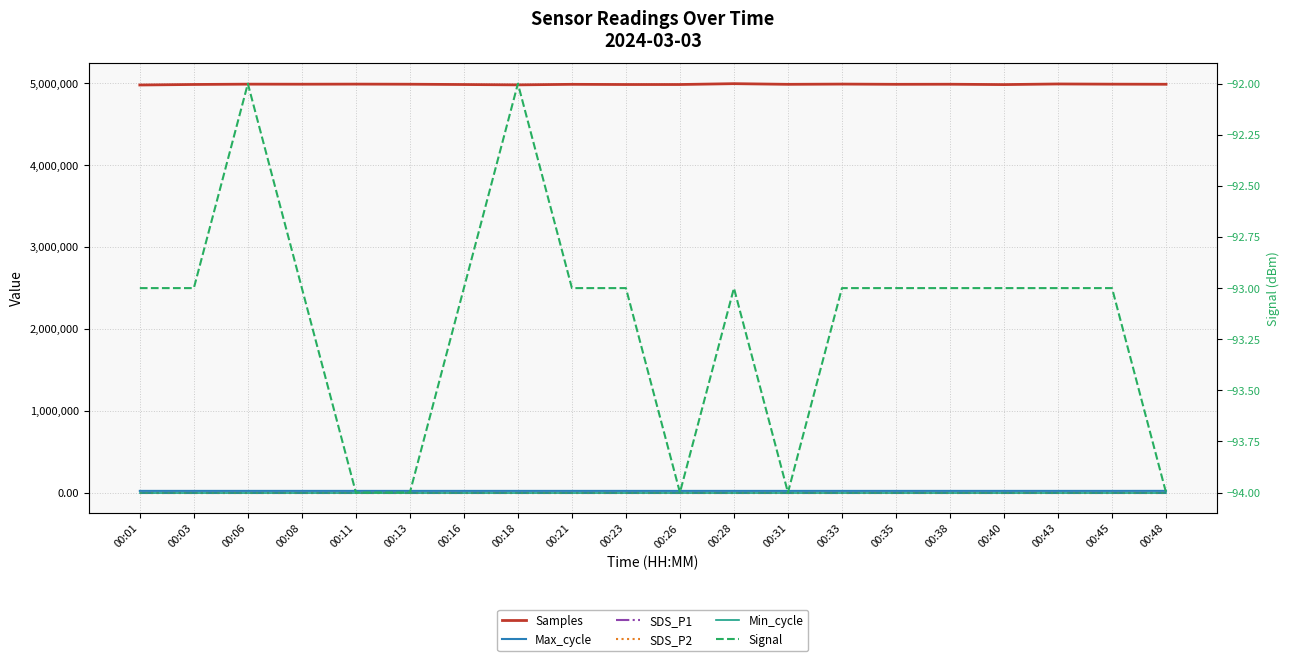

What is the value of the Max_cycle point at the 5th from the left?

20022.0